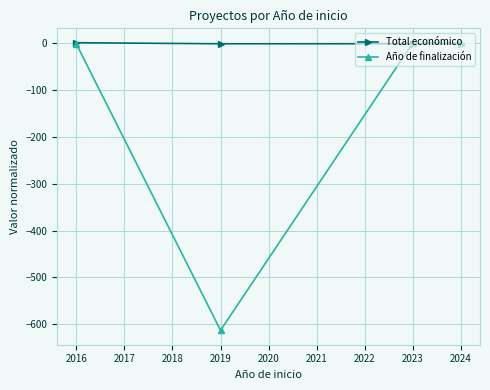

In Total económico, how many points are lower than both neighbors (excluding endpoints)?

1